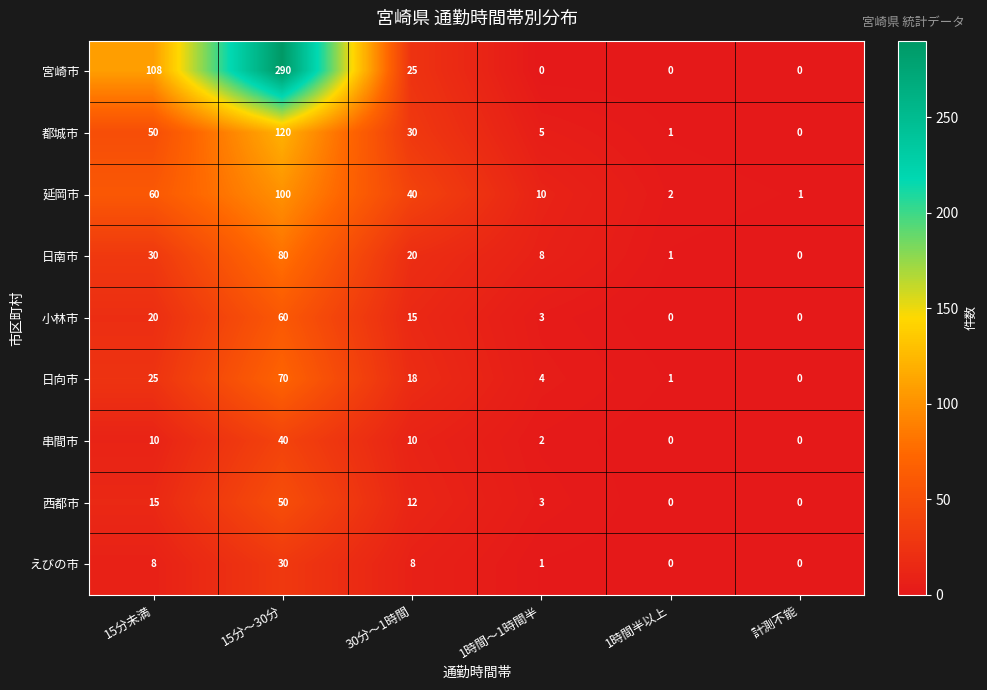

Which series has the largest total across all categories?

宮崎市